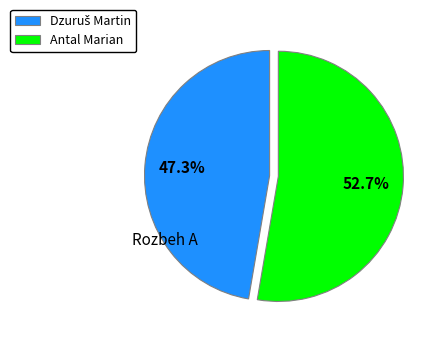

Which slice is the largest?

Antal Marian